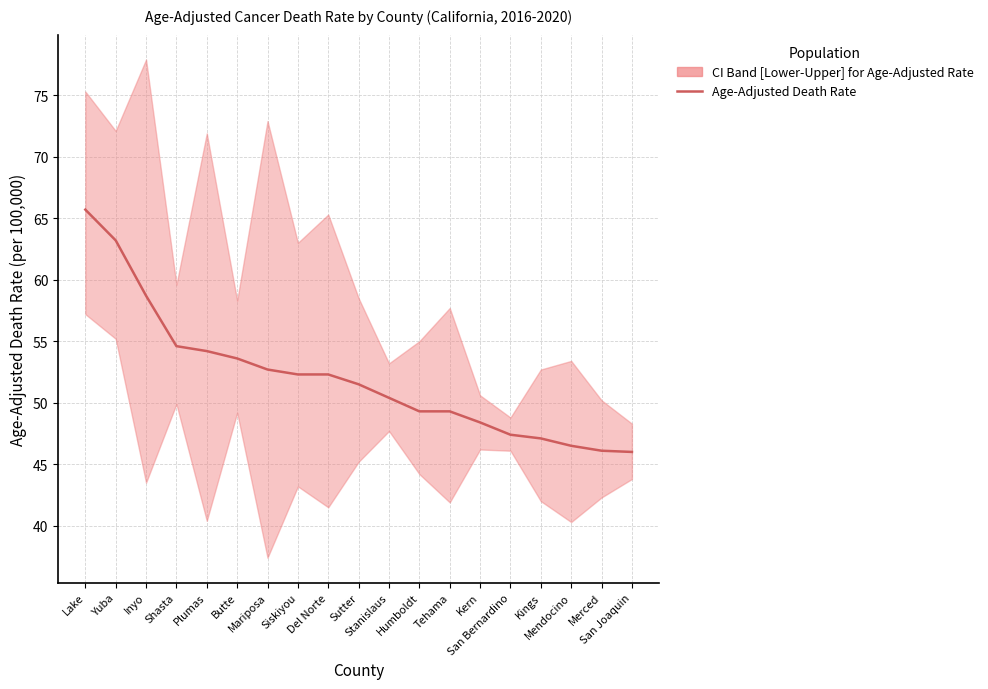

Rank the categories by value from lowest to highest.

San Joaquin, Merced, Mendocino, Kings, San Bernardino, Kern, Humboldt, Tehama, Stanislaus, Sutter, Siskiyou, Del Norte, Mariposa, Butte, Plumas, Shasta, Inyo, Yuba, Lake